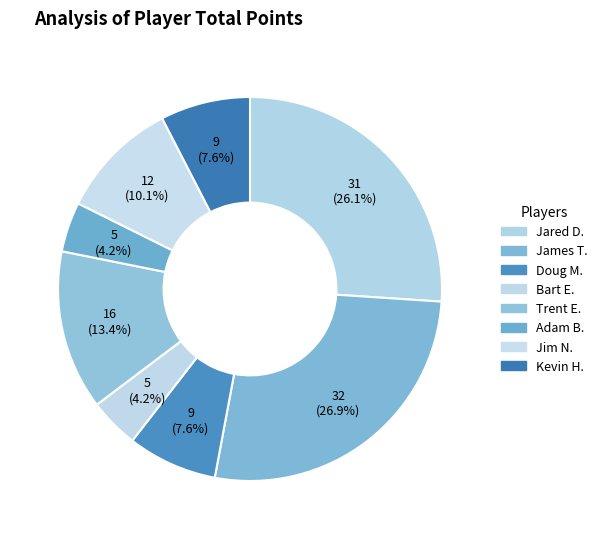

What percentage do Kevin H. and Doug M. together represent?

15.1%